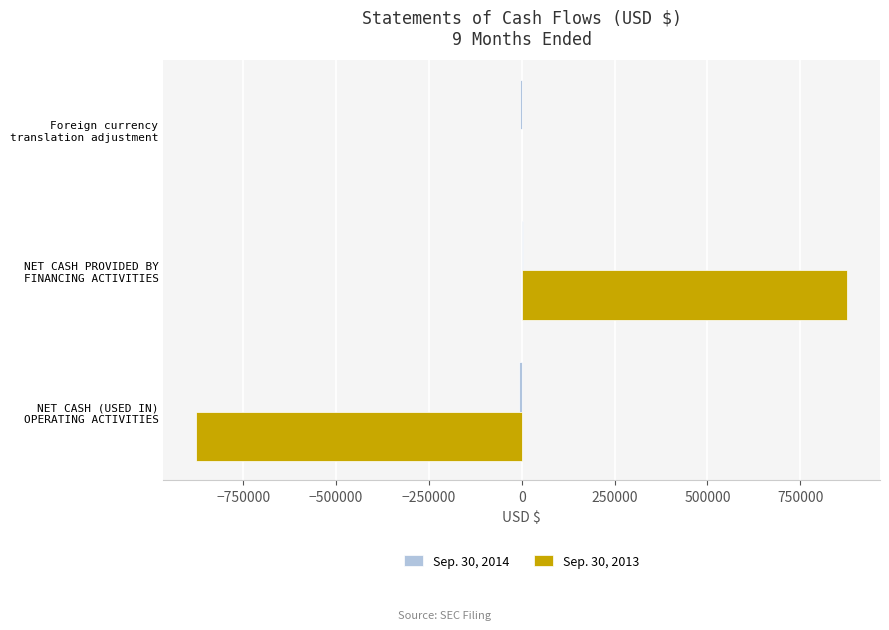

Count the number of data series in this chart.

2